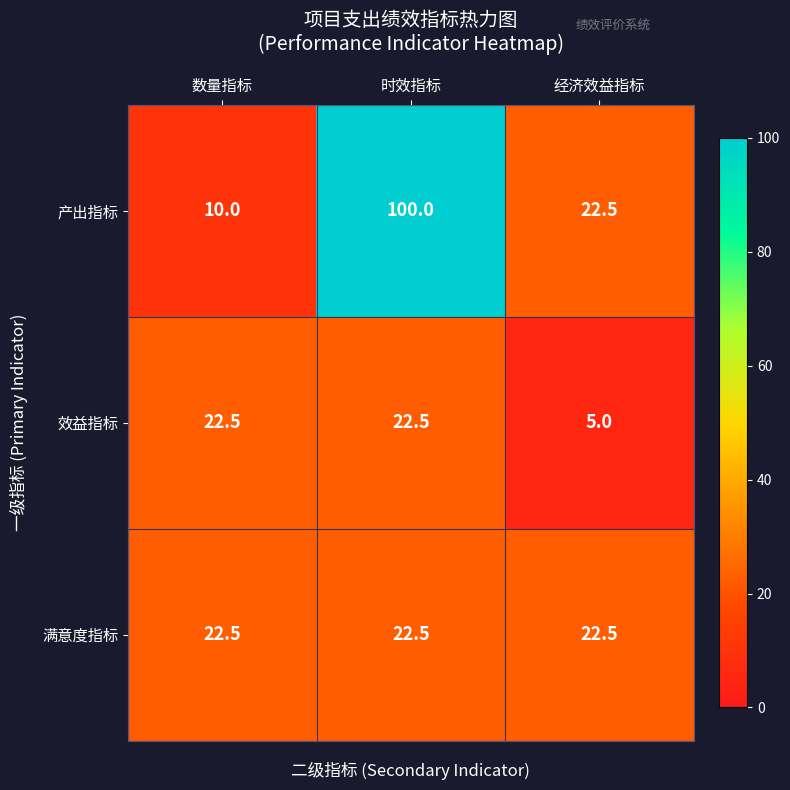

Which series changed the most between 数量指标 and 经济效益指标?

效益指标